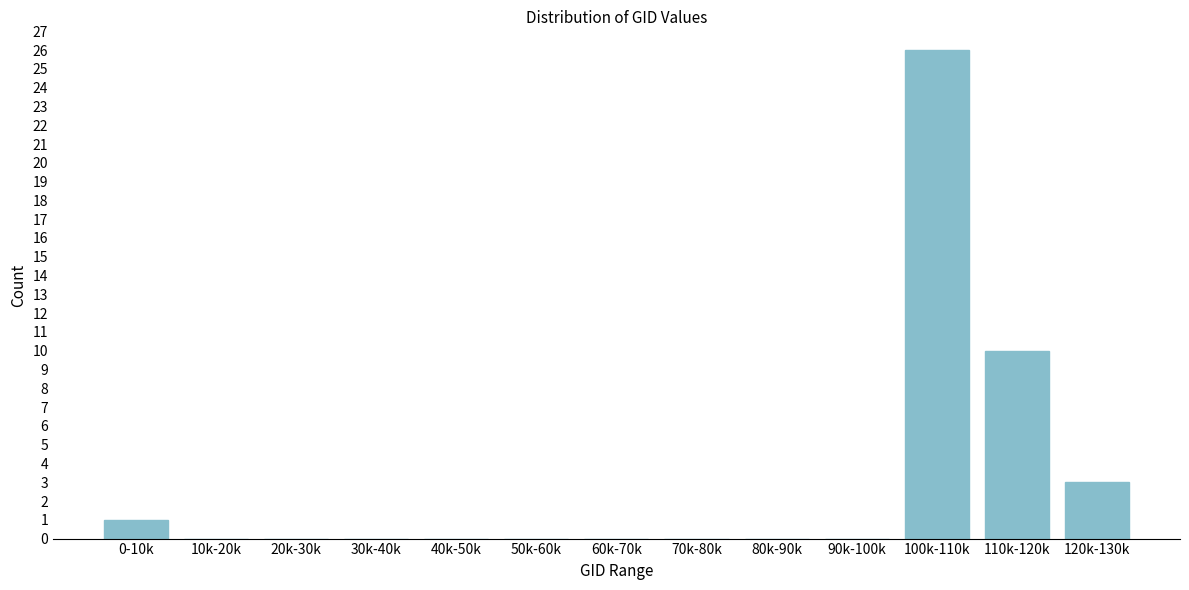

Reading right to left, extract all data points from this chart.

120k-130k=3	110k-120k=10	100k-110k=26	90k-100k=0	80k-90k=0	70k-80k=0	60k-70k=0	50k-60k=0	40k-50k=0	30k-40k=0	20k-30k=0	10k-20k=0	0-10k=1